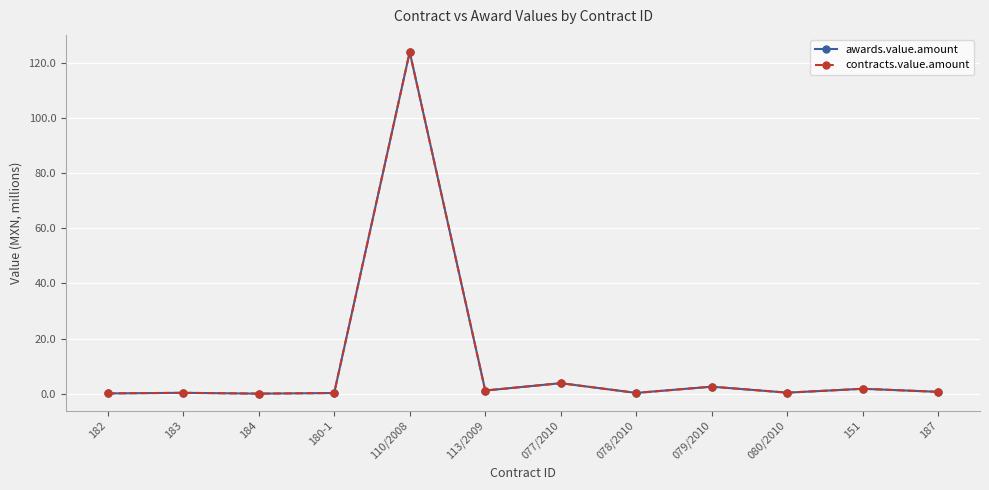

What value does the contracts.value.amount series have at 077/2010?

3.8